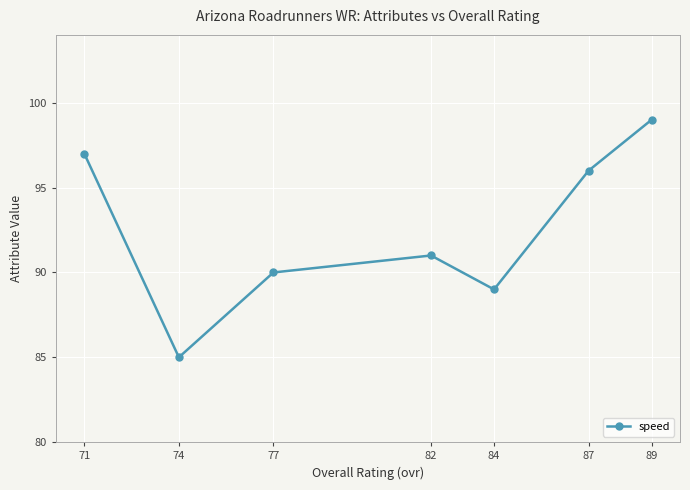

How many points are higher than both their immediate neighbors (excluding endpoints)?

1